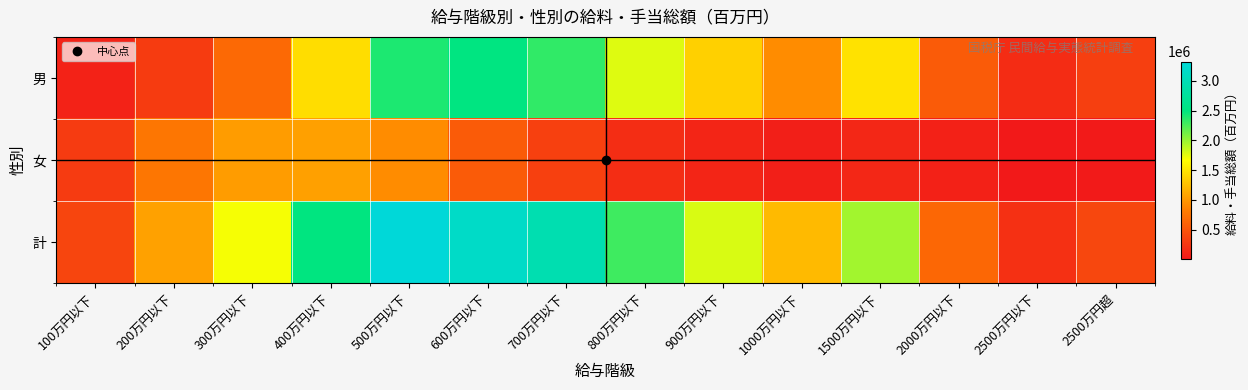

What is the maximum value shown in the chart?

3324234